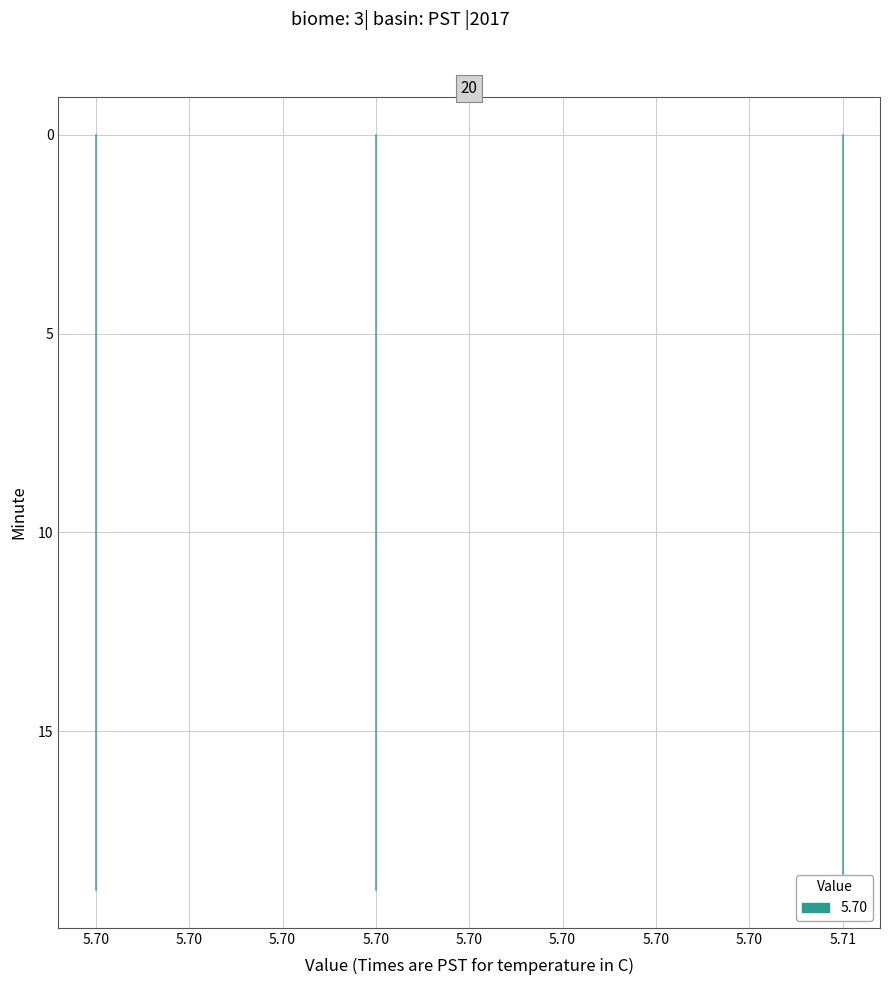

The Hour 00 series shows 2 at 5.70. True or false?

False